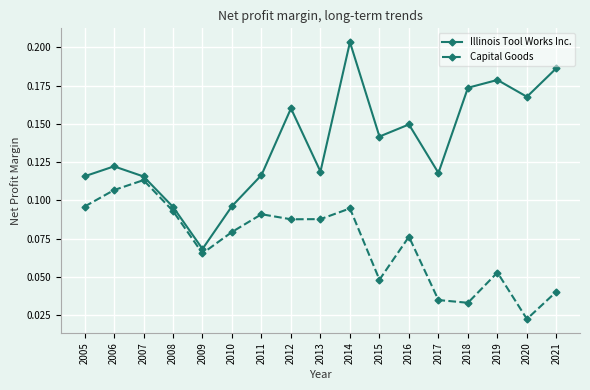

What are all the series names shown in the legend?

Illinois Tool Works Inc., Capital Goods